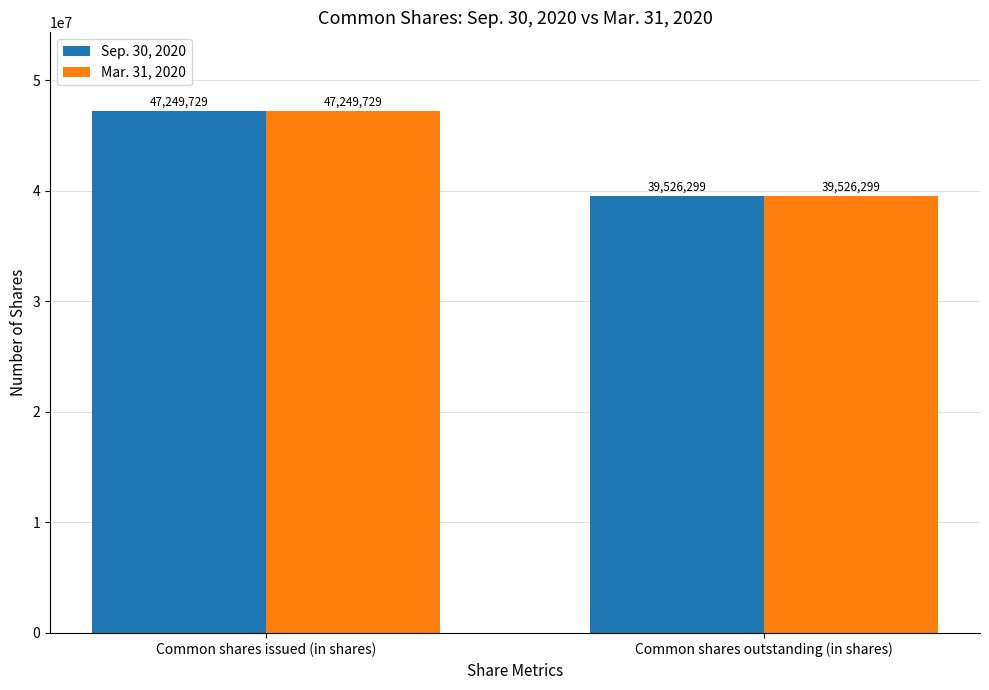

What position from the right is Common shares issued (in shares)?

2